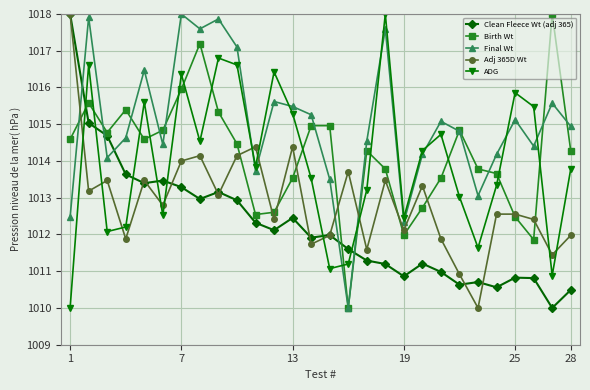

True or false: Final Wt has more than 2 points higher than both neighbors.

True